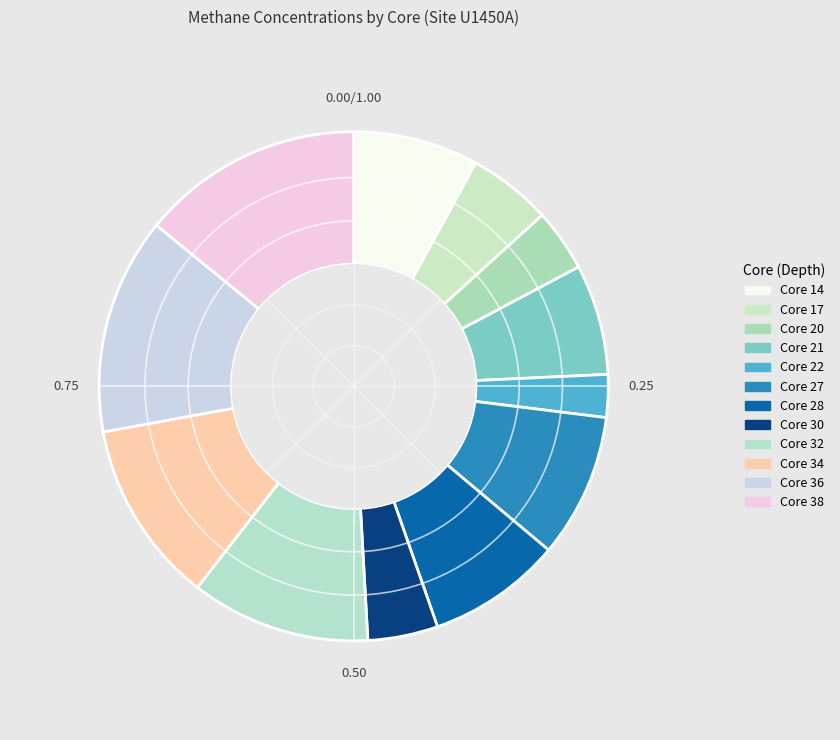

Which slice is the largest?

Core 38